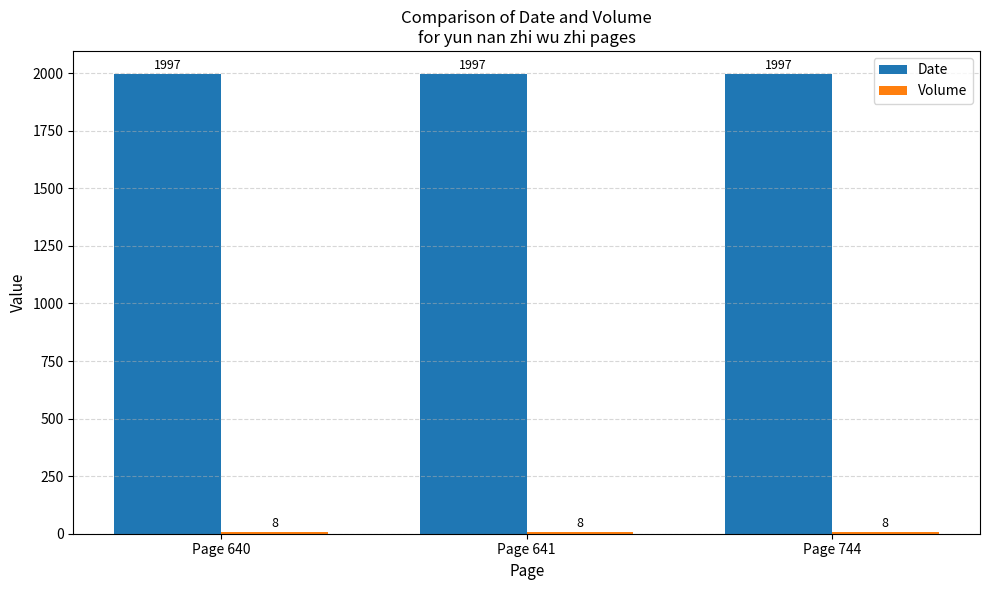

What is the sum of the Date values at Page 641 and Page 744?

3994